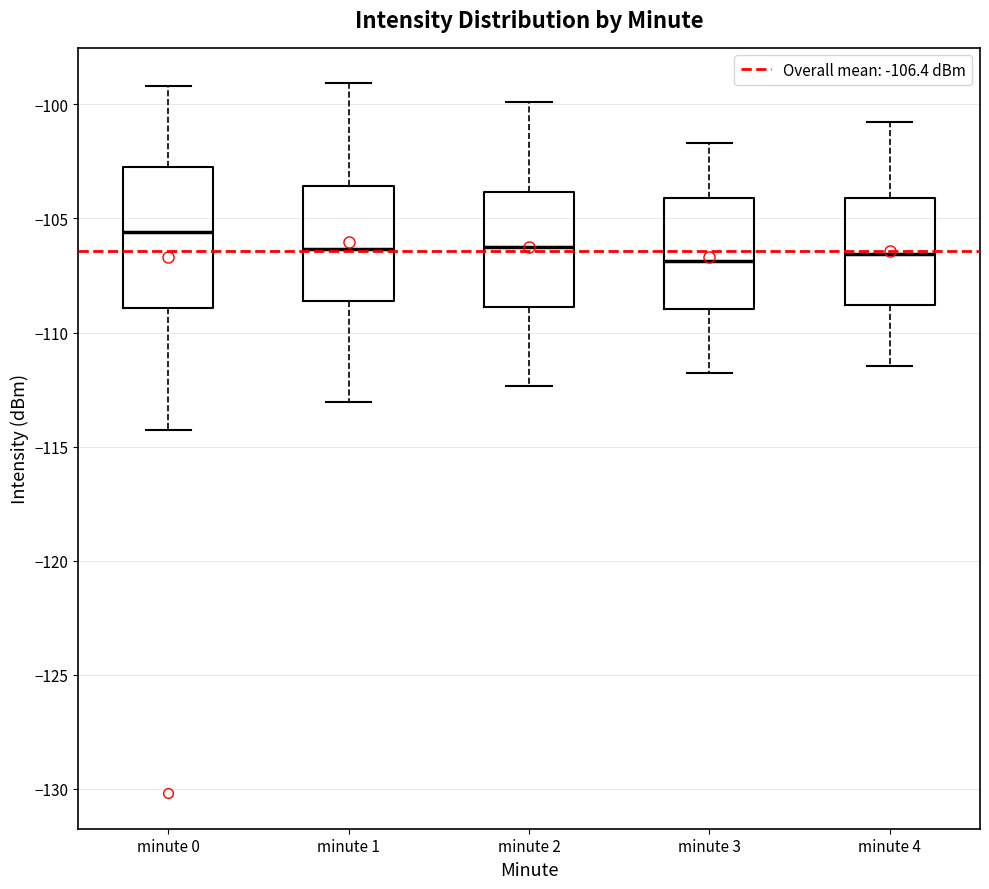

Where does the median line of the box for minute 1 sit on the y-axis? The values are not printed on the chart, so give them approximately, as read against the axis.

-106.5